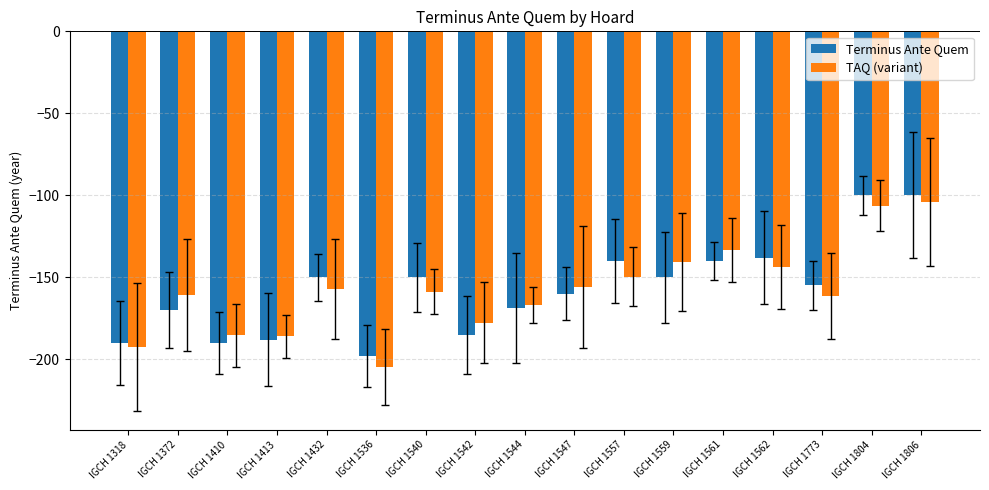

What is the average value of the TAQ (variant) series?

-157.9